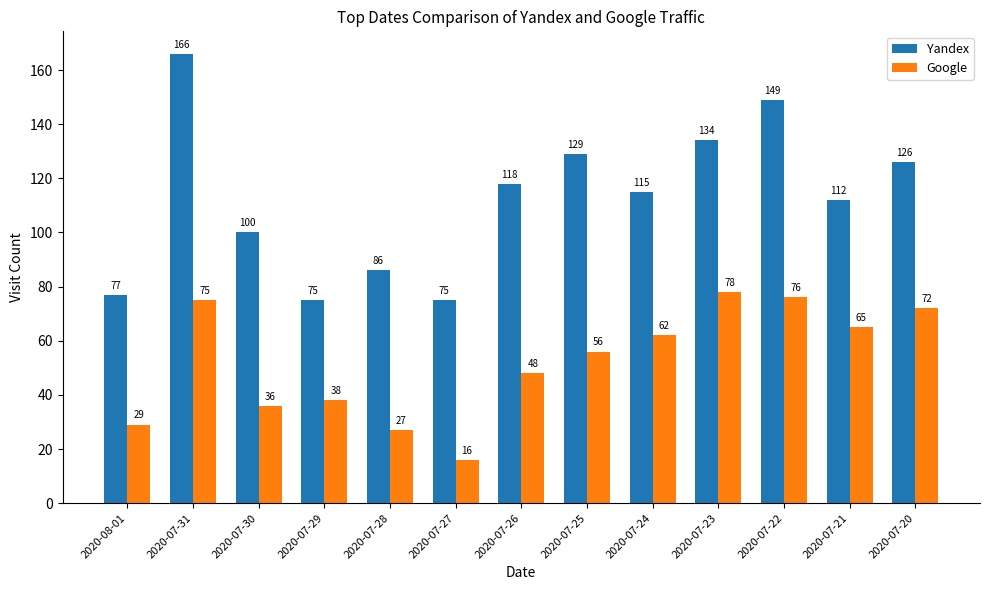

What are all the series names shown in the legend?

Yandex, Google